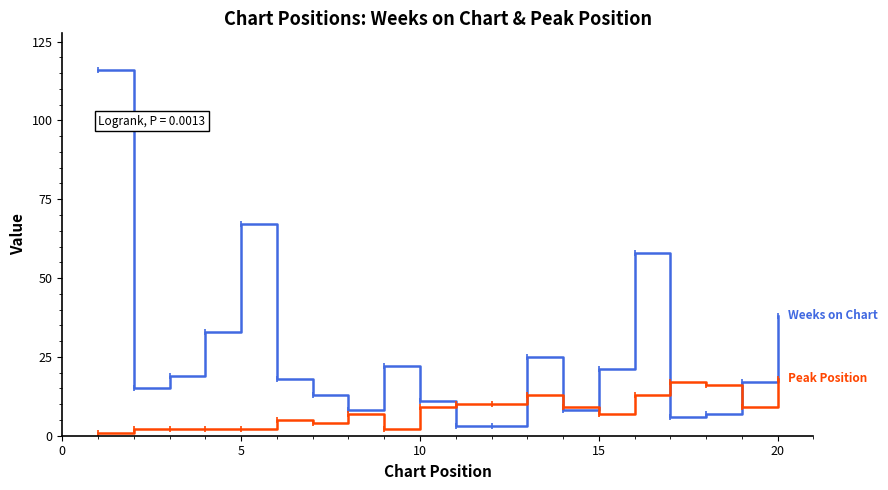

How many categories are shown in the chart?

20